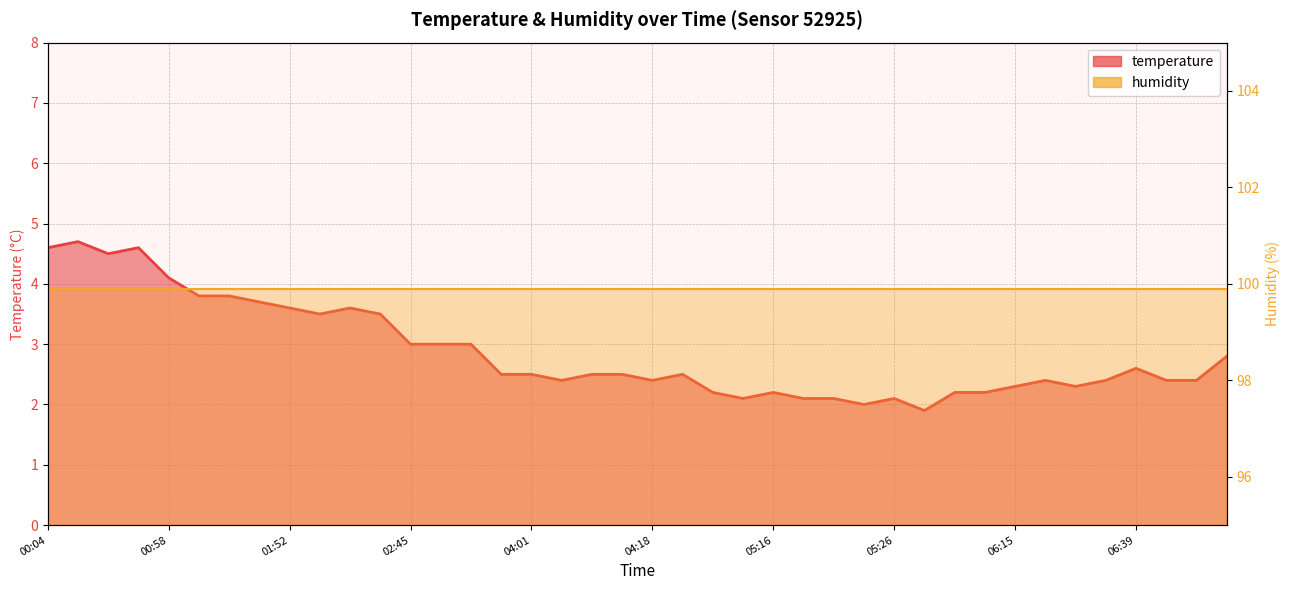

List the labels in order of value, smallest first.

05:43, 05:23, 04:59, 05:19, 05:21, 05:26, 04:49, 05:16, 06:05, 06:10, 06:15, 06:29, 04:06, 04:18, 06:19, 06:32, 06:41, 06:49, 03:56, 04:01, 04:08, 04:10, 04:37, 06:39, 06:51, 02:45, 02:50, 02:57, 01:54, 02:01, 01:52, 01:57, 01:30, 01:18, 01:25, 00:58, 00:14, 00:04, 00:17, 00:12